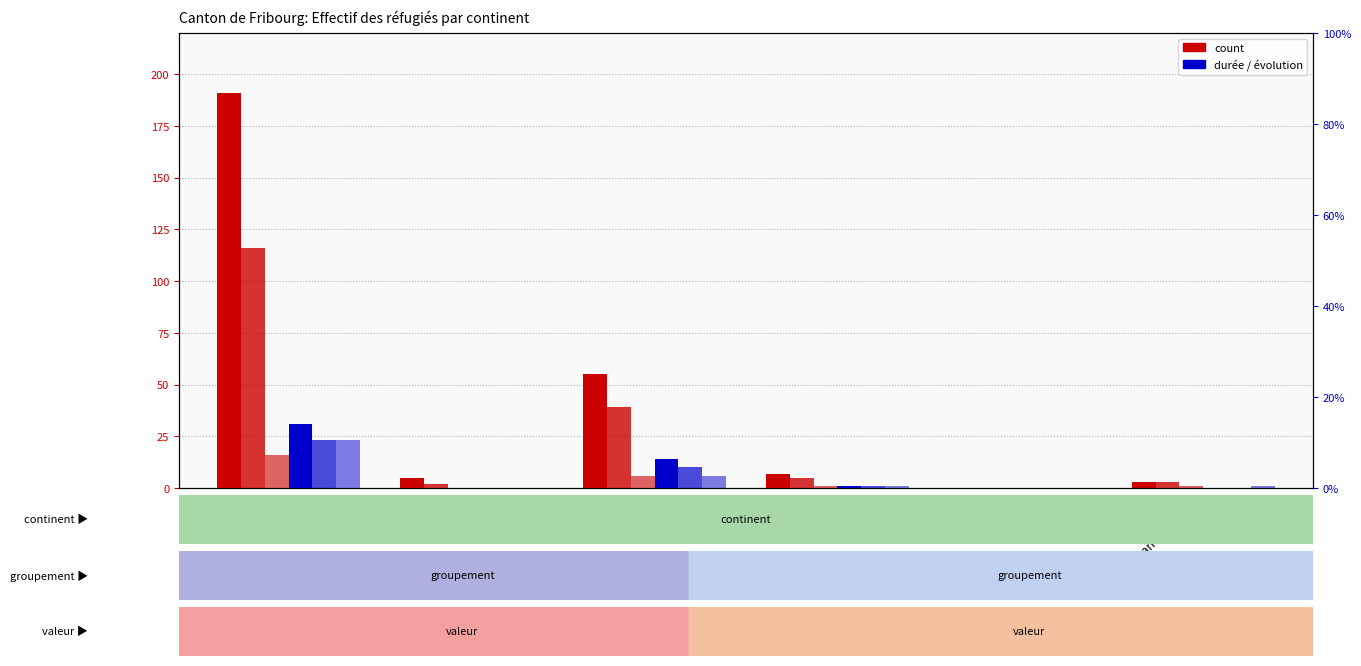

Are the bars grouped side by side (vs. stacked)?

Yes